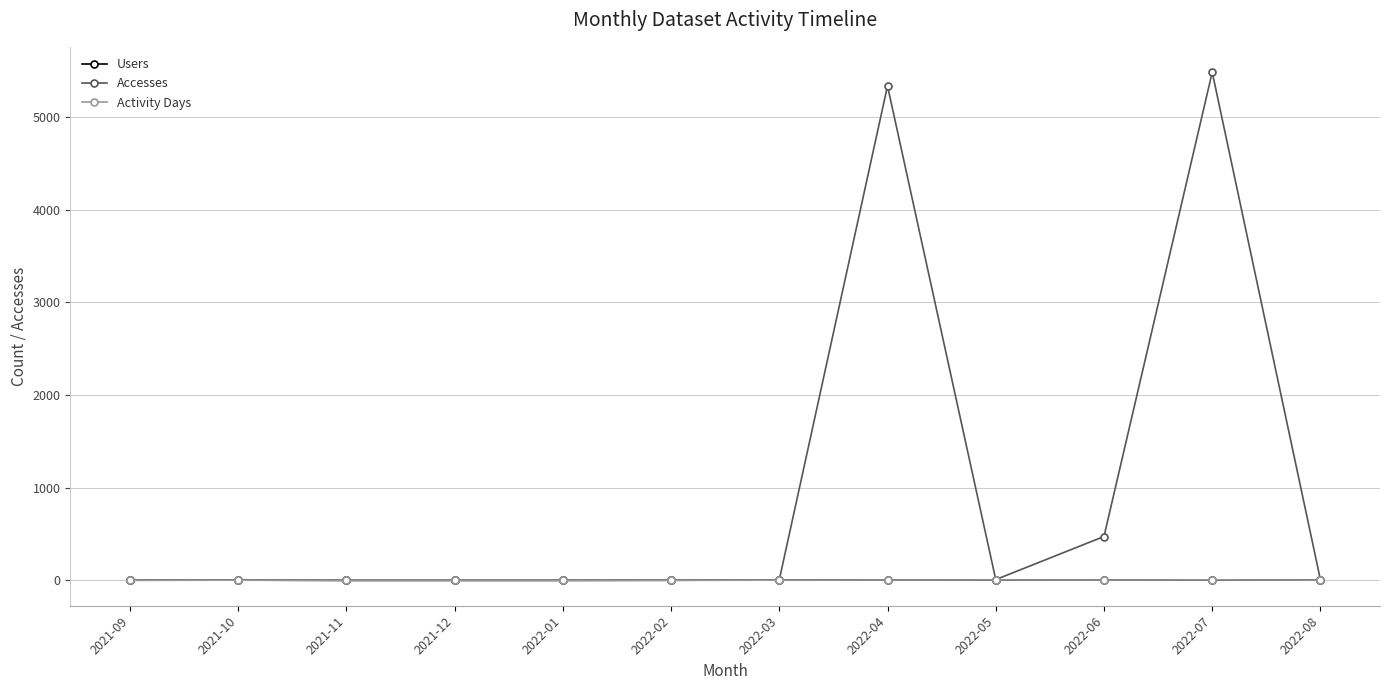

What is the label of the 7th point from the right?

2022-02